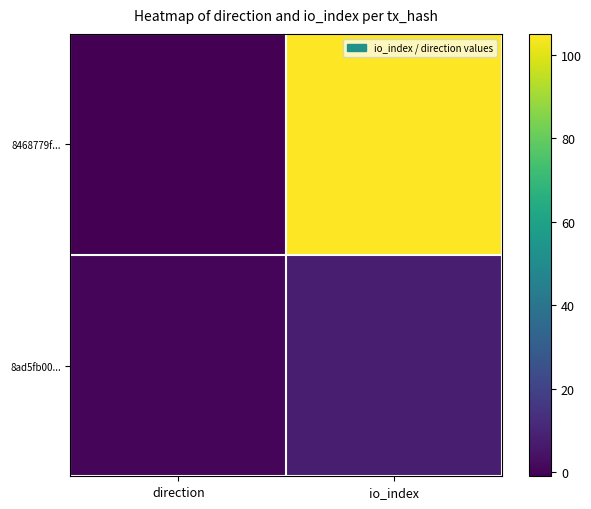

What is the total value across all series at io_index?

113